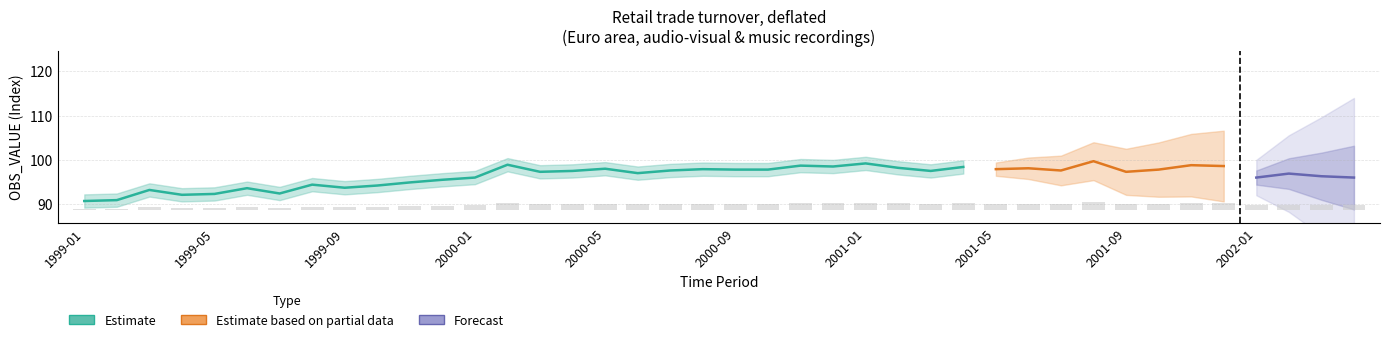

The value at 1999-03 is 0.8. True or false?

False